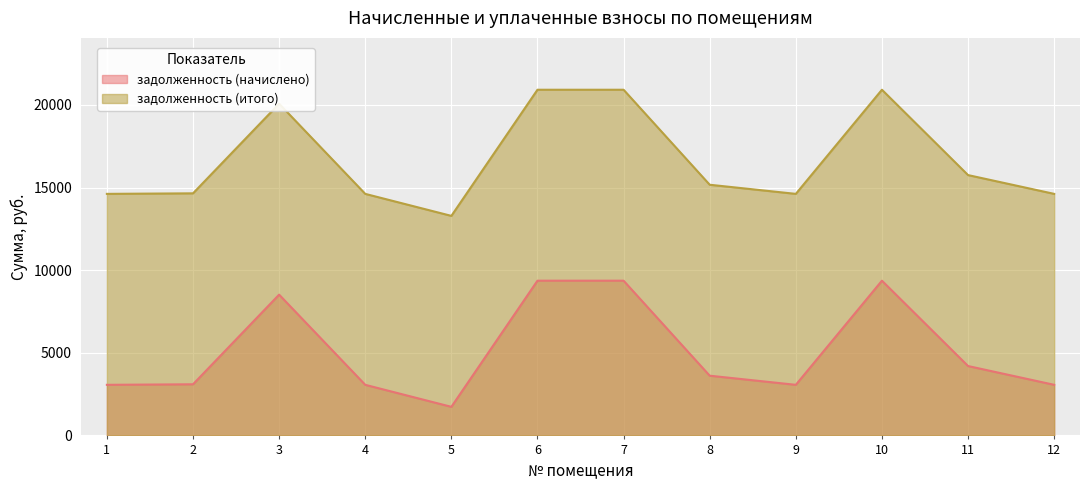

Does the chart display data point markers on the line(s)?

No